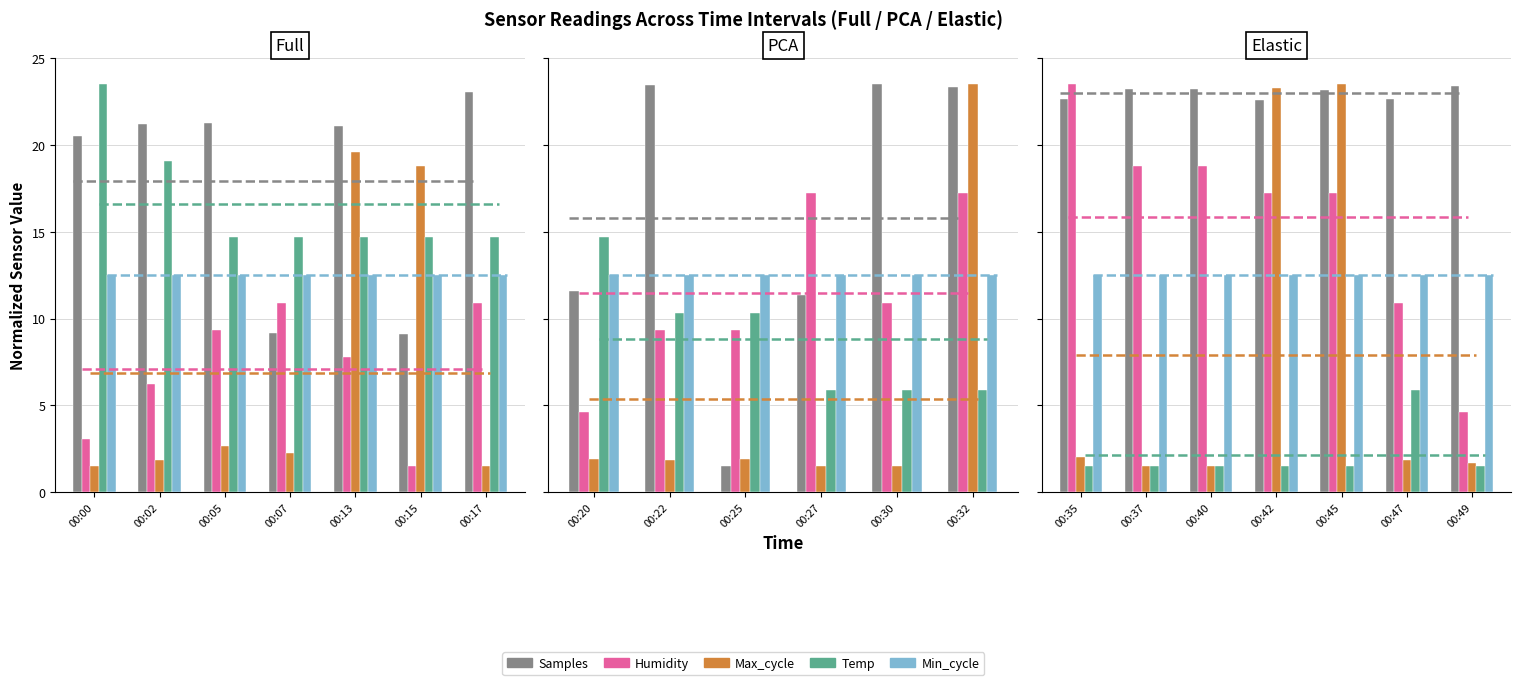

Which series has the largest total across all categories?

Samples